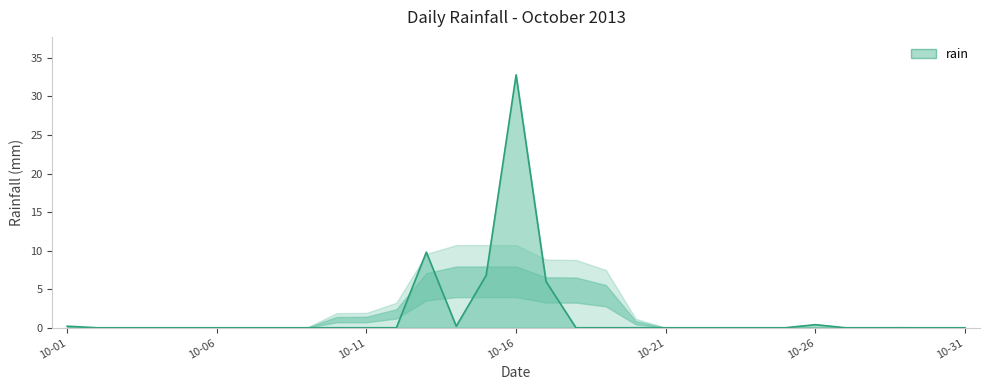

What is the greatest value displayed?

32.8